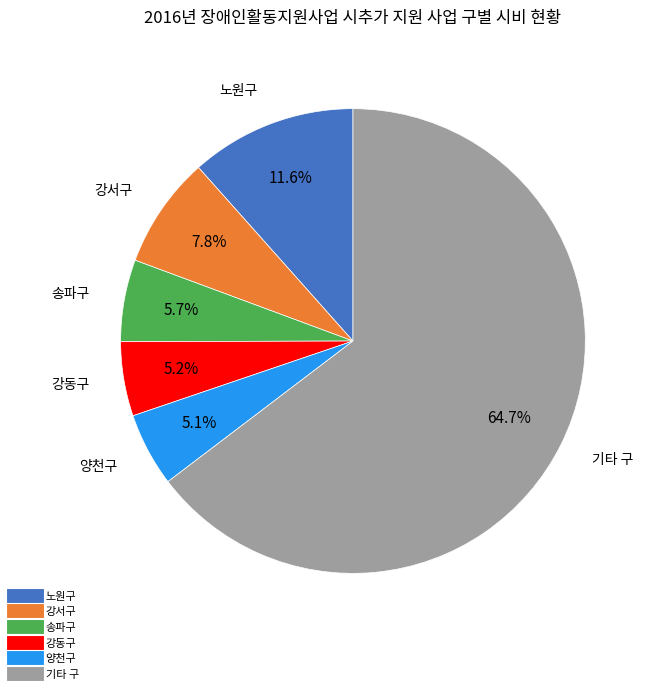

Does any single category account for the majority?

Yes